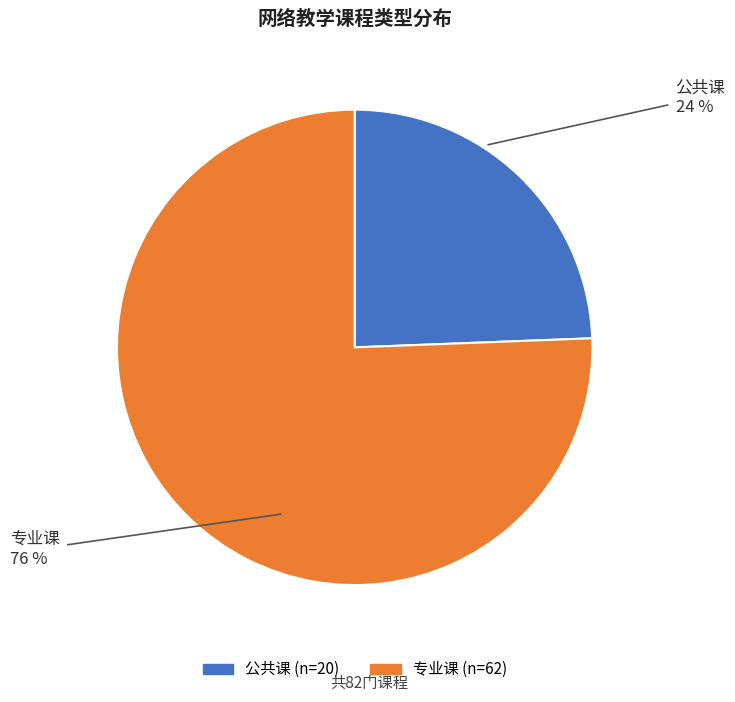

How many slices are in this pie chart?

2